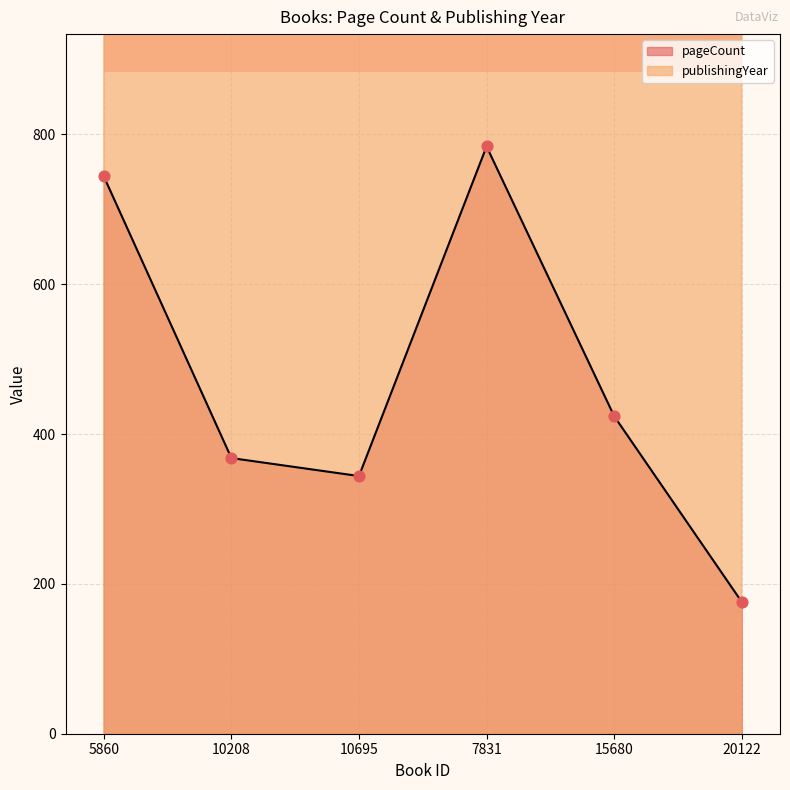

What is the total value across all series at 15680?

2412